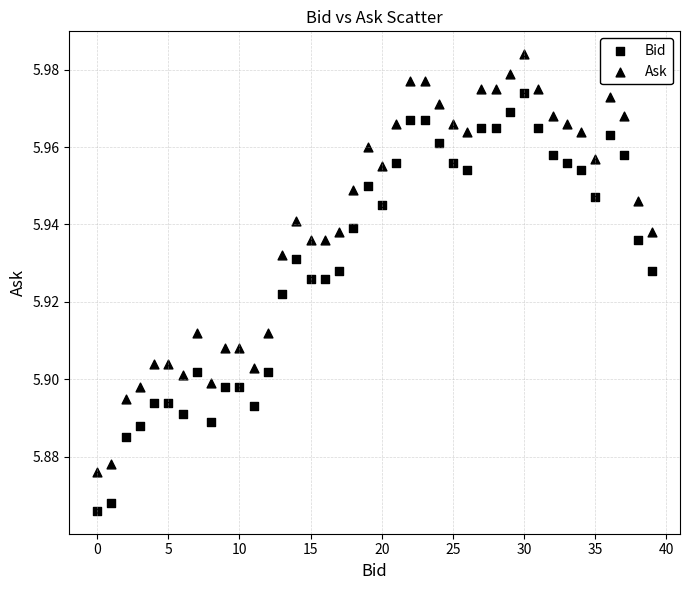

How many points are shown in the scatter plot?

80